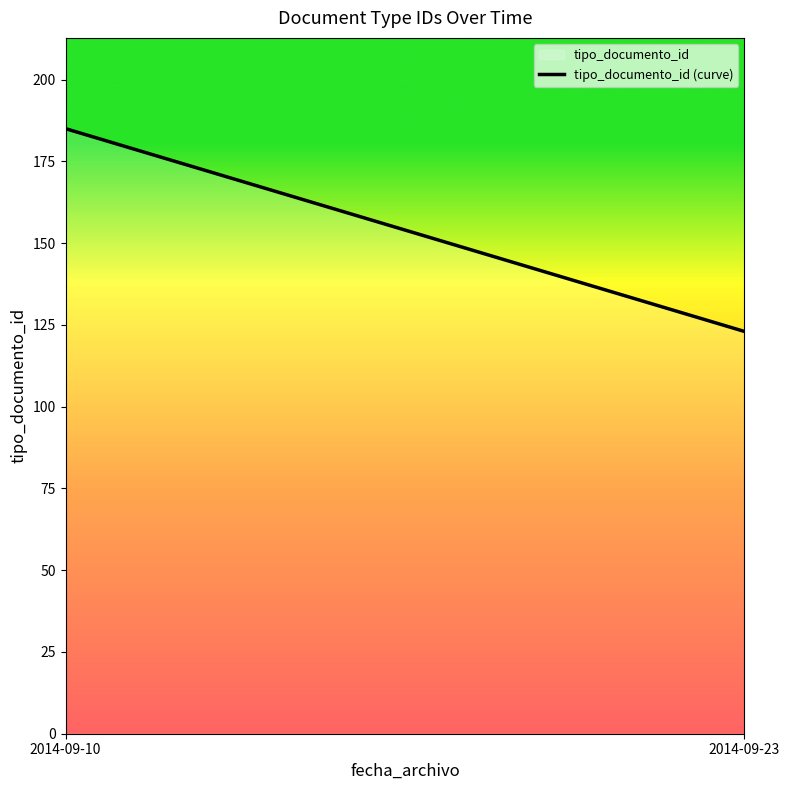

How many lines are shown in the chart?

1